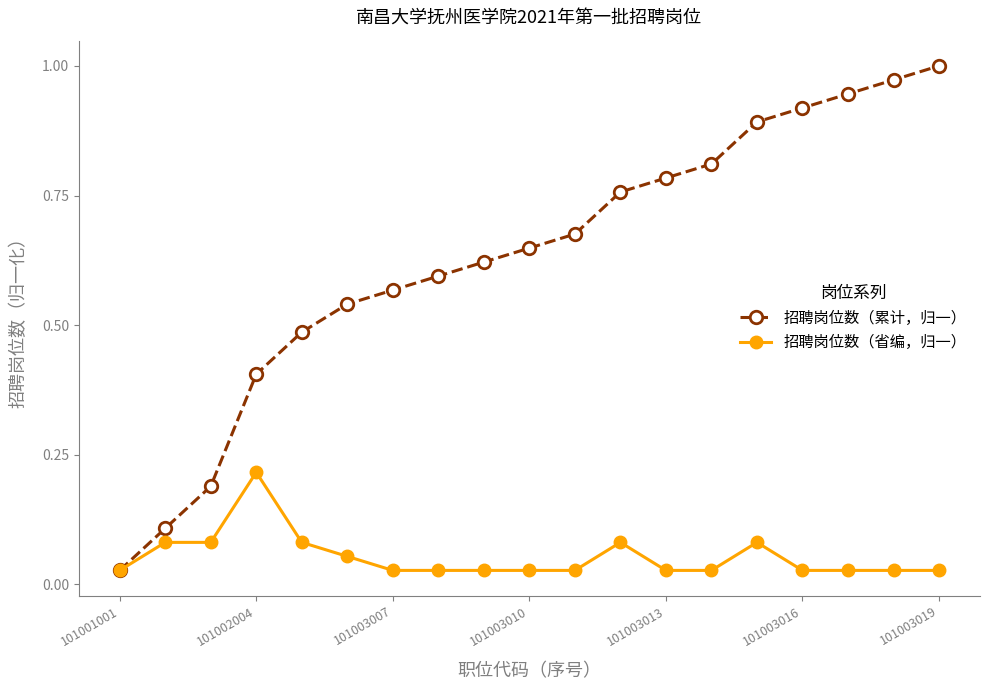

True or false: 招聘岗位数（累计，归一） has more than 1 points higher than both neighbors.

False